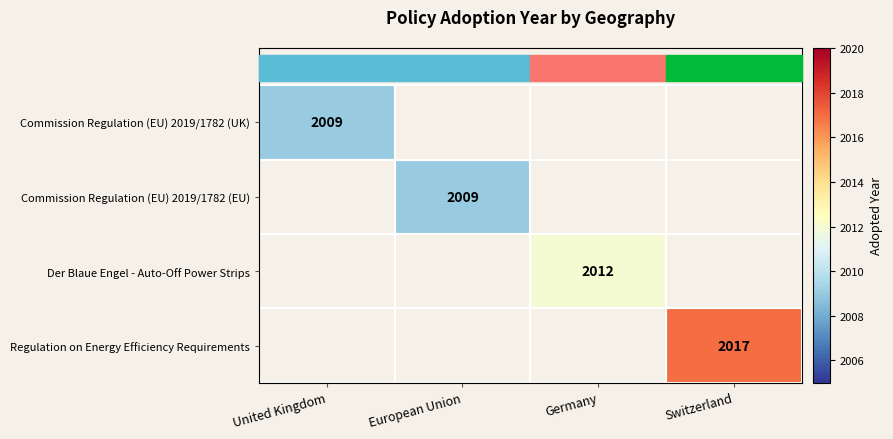

The Regulation on Energy Efficiency Requirements series shows 705 at Switzerland. True or false?

False